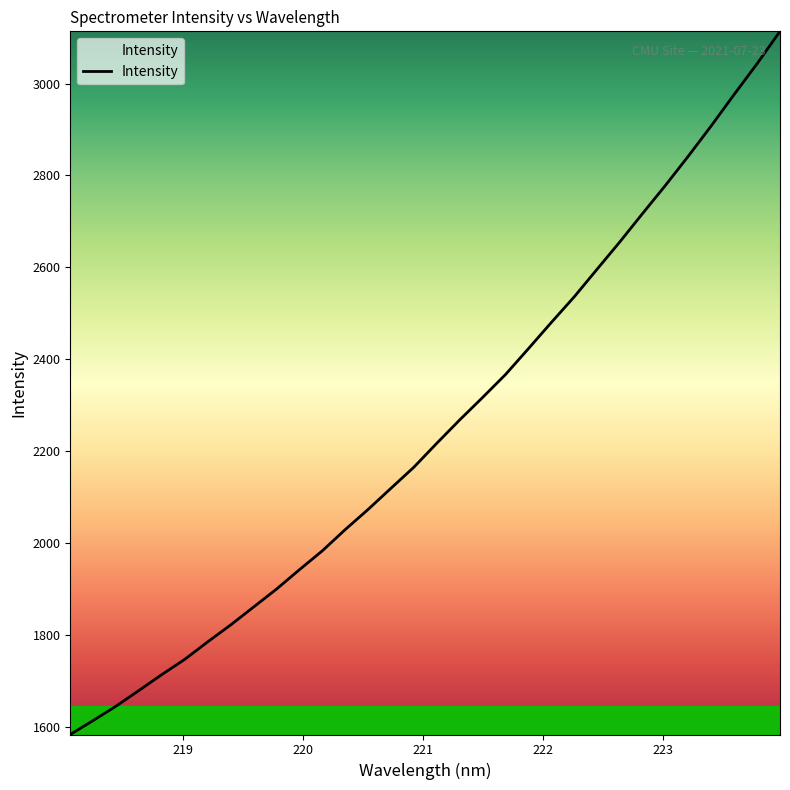

What is the difference between the second highest and second lowest values?

1429.6